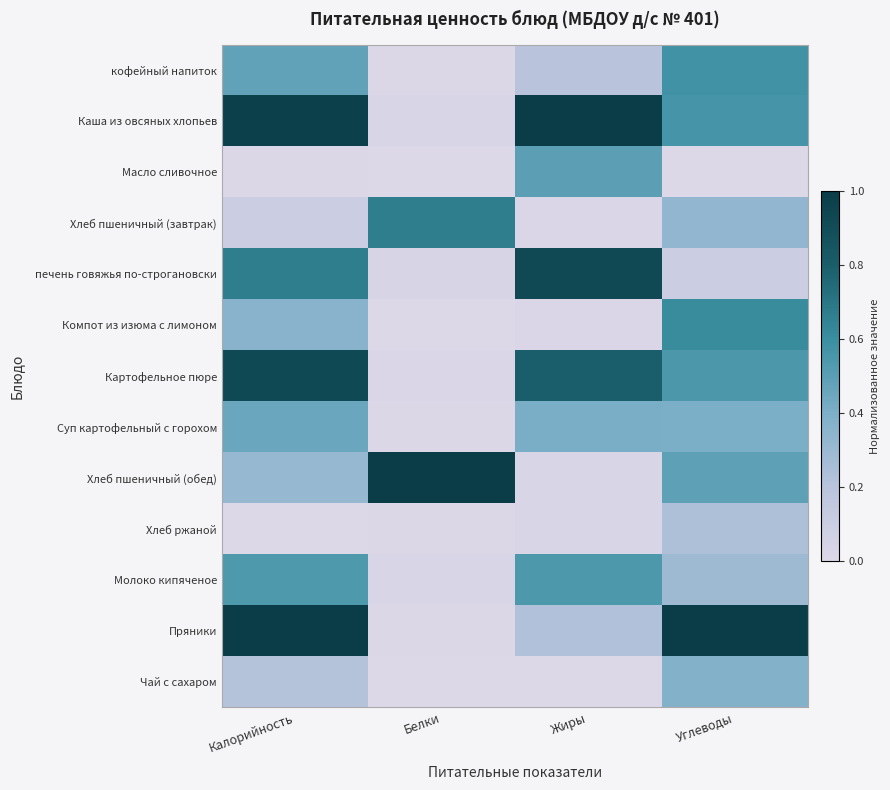

Which series has the largest range (max minus min)?

Пряники